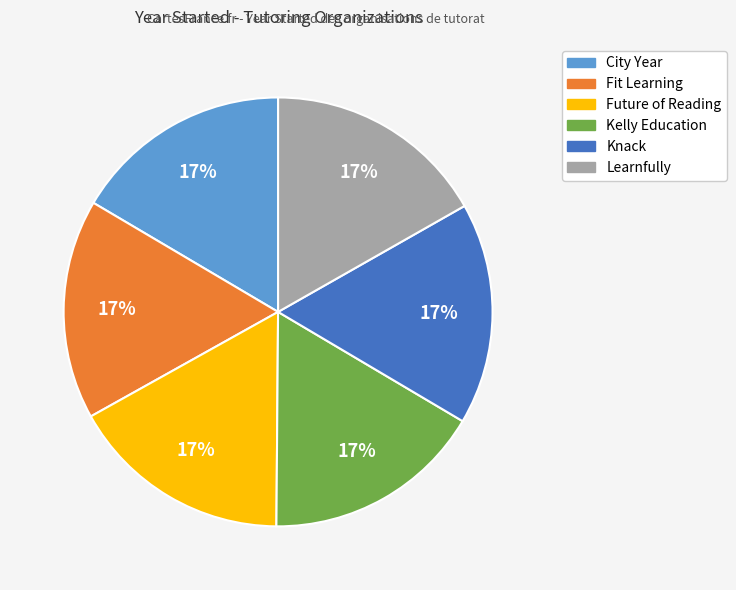

What percentage is the Knack slice, to the nearest percent?

17%